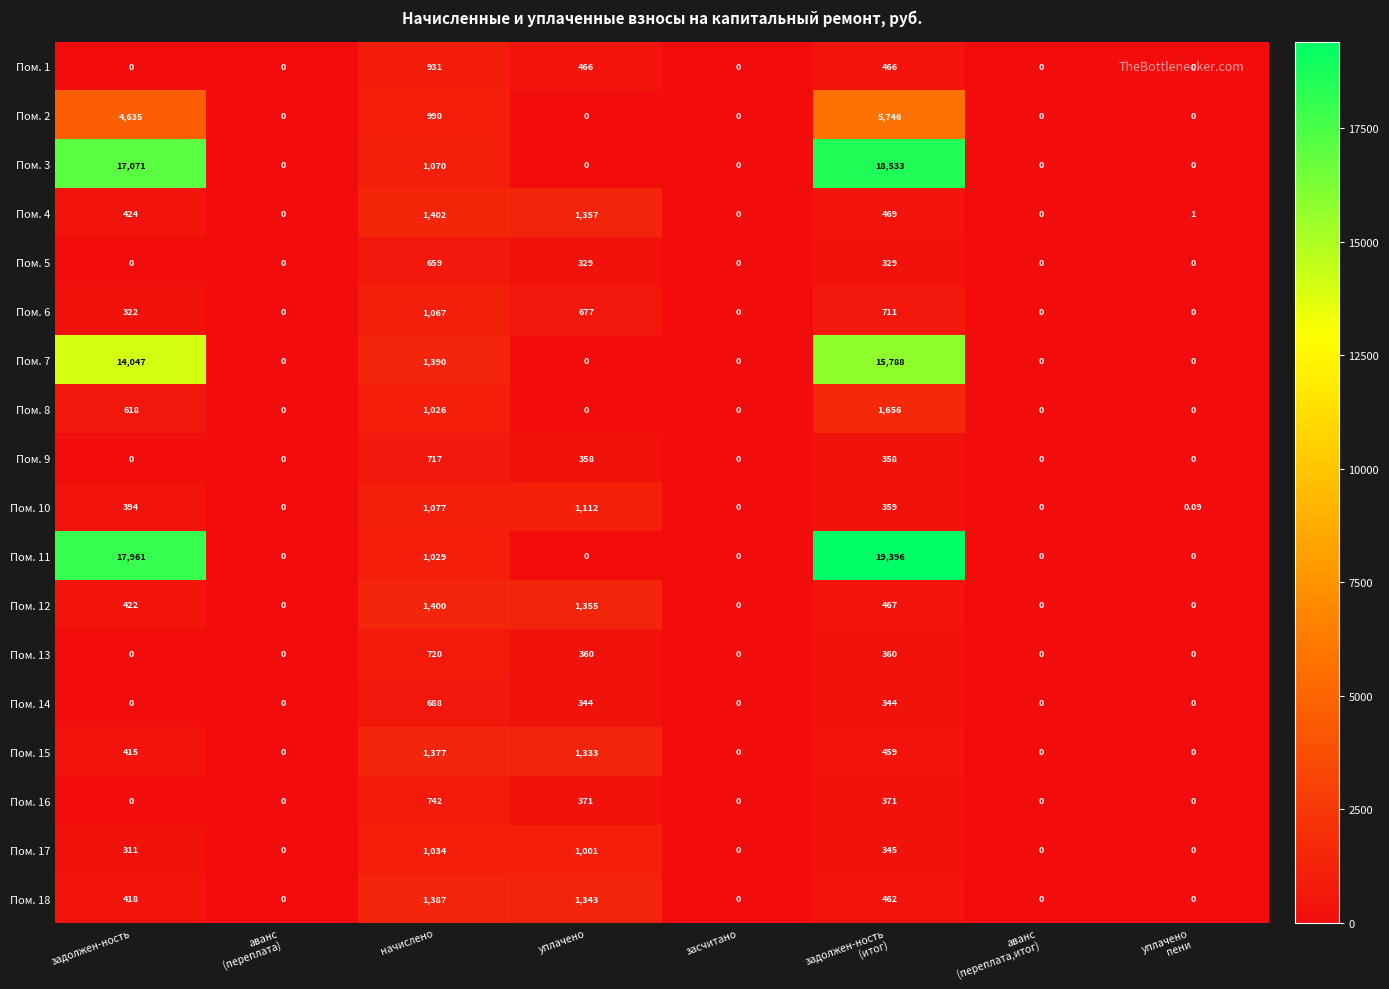

Is the value of Пом. 9 at начислено greater than the value of Пом. 2 at задолжен-ность?

No